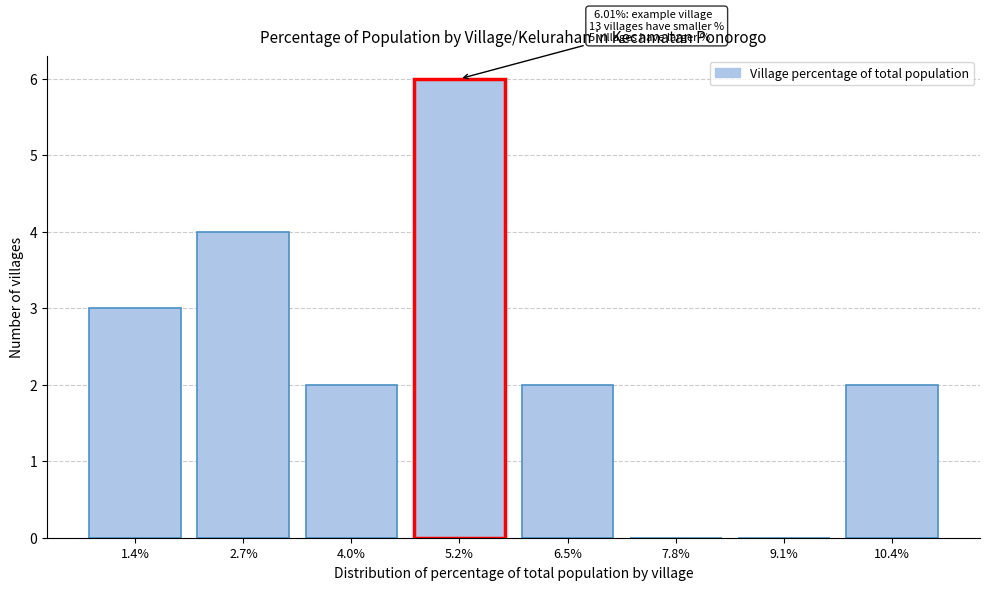

Reading left to right, what are all the values shown in this chart?

1.4%=3	2.7%=4	4.0%=2	5.2%=6	6.5%=2	7.8%=0	9.1%=0	10.4%=2